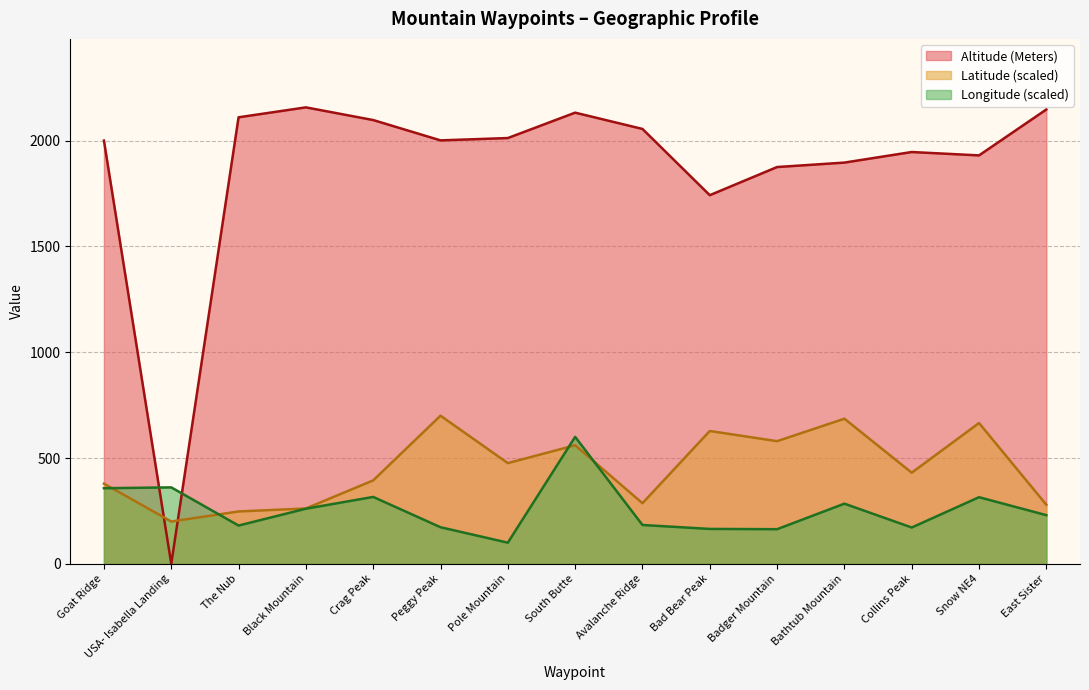

Which series has the widest spread of values?

Altitude (Meters)